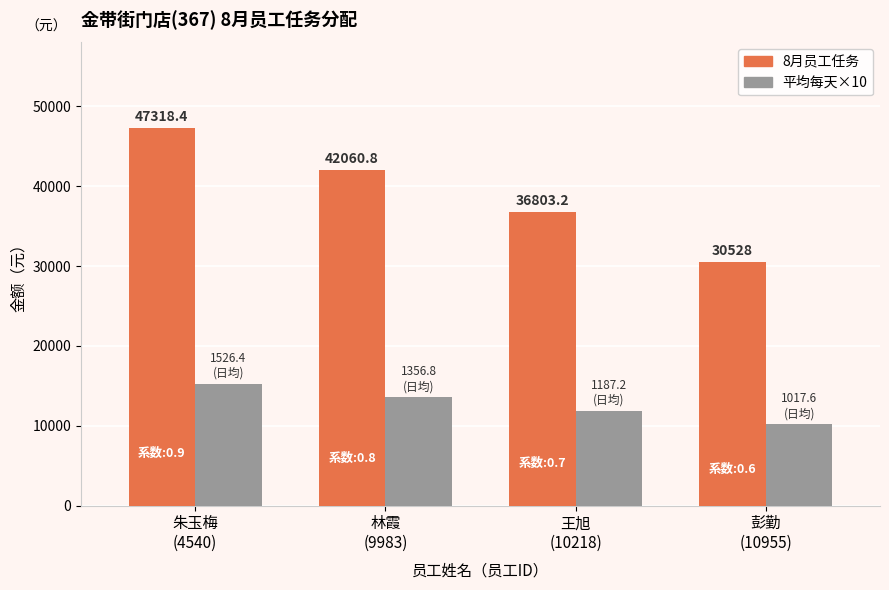

Which series has the widest spread of values?

8月员工任务